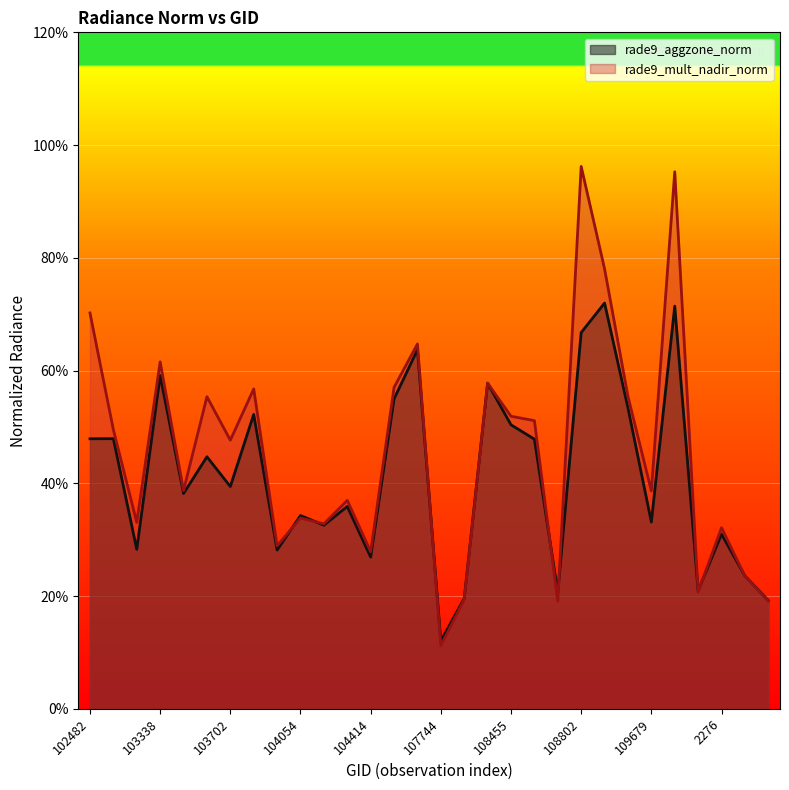

What is the sum of the rade9_aggzone_norm values at 108802 and 103574?

10.5